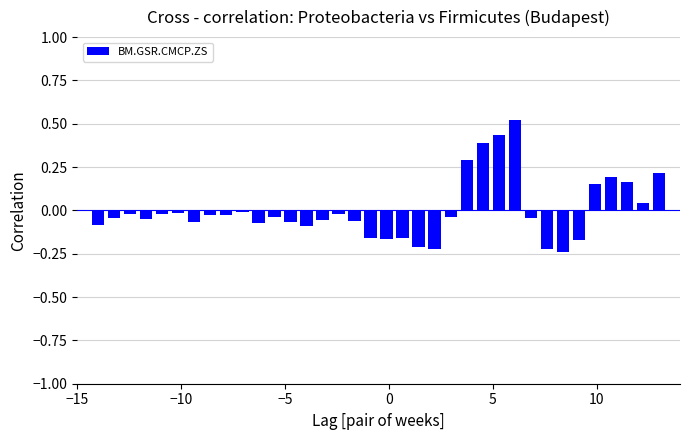

How many bars are there in total?

36